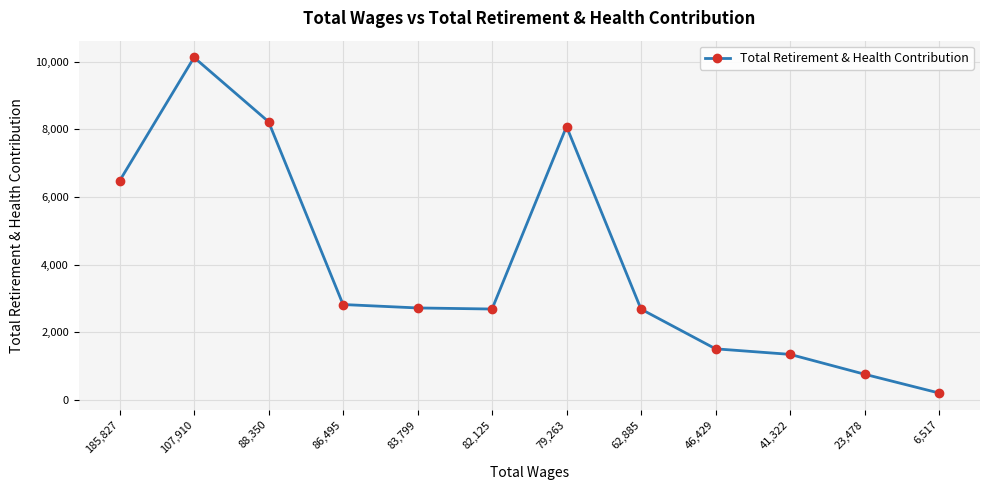

What is the approximate value at 185,827, to the nearest 100?

6500